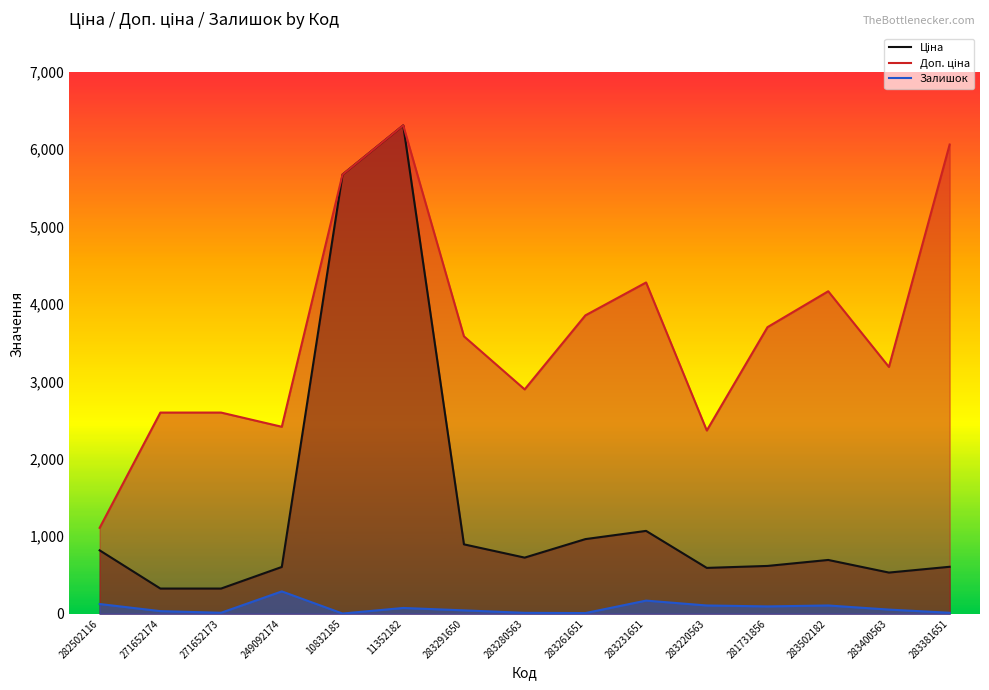

How many series are shown in this chart?

3